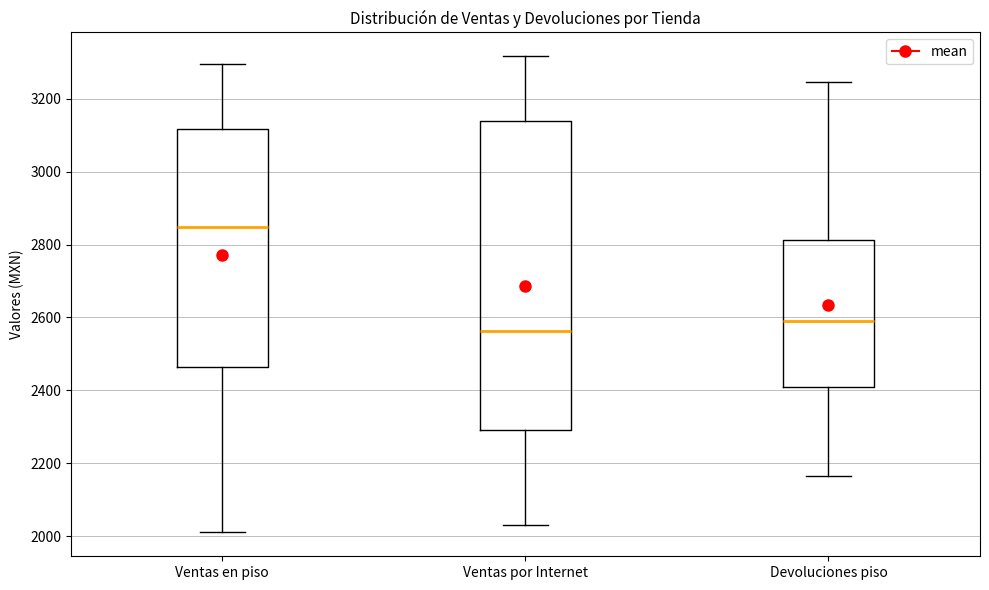

Which box is the tallest, from its lower edge to its upper edge?

Ventas por Internet